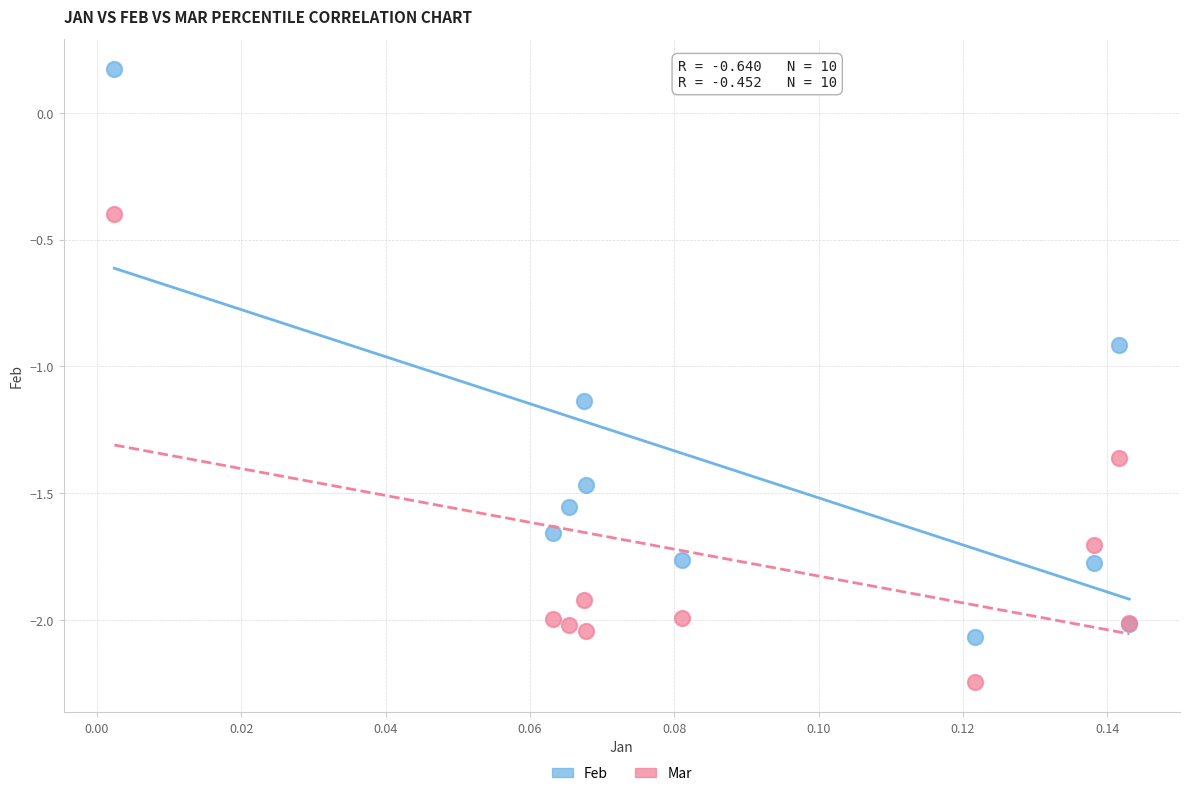

Which series reaches the maximum Y coordinate?

Feb